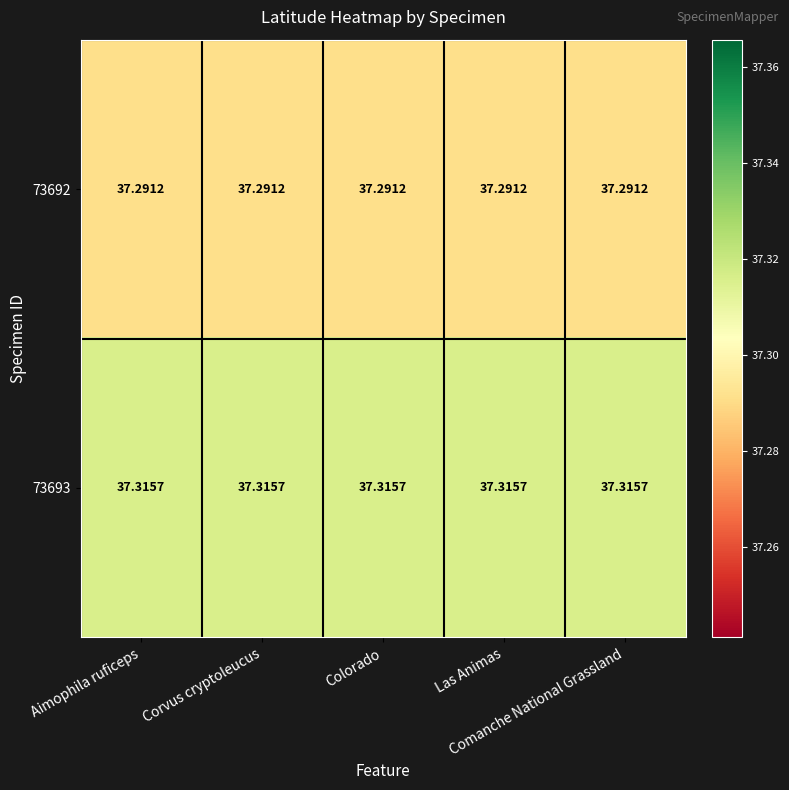

How many categories are shown in the chart?

5